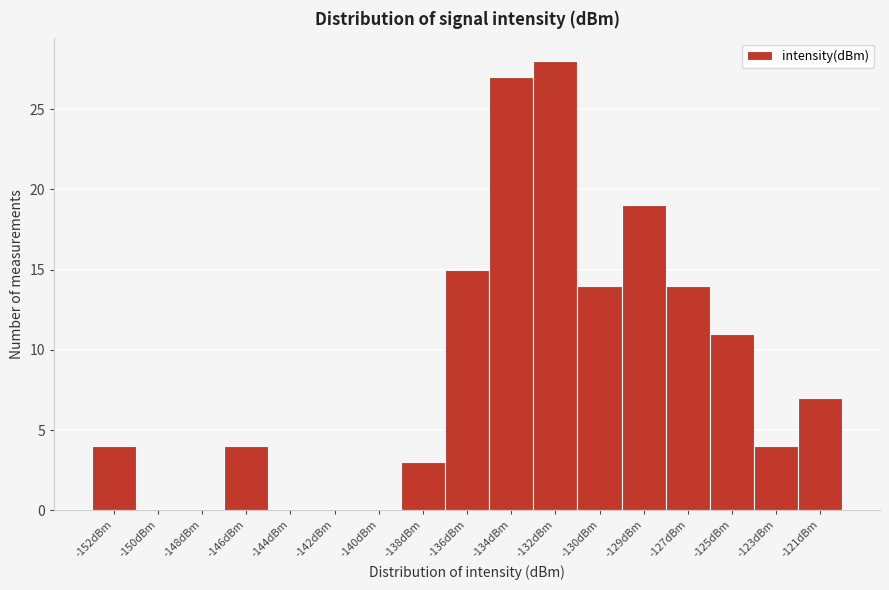

Reading right to left, what are all the values shown in this chart?

-121dBm=7	-123dBm=4	-125dBm=11	-127dBm=14	-129dBm=19	-130dBm=14	-132dBm=28	-134dBm=27	-136dBm=15	-138dBm=3	-140dBm=0	-142dBm=0	-144dBm=0	-146dBm=4	-148dBm=0	-150dBm=0	-152dBm=4